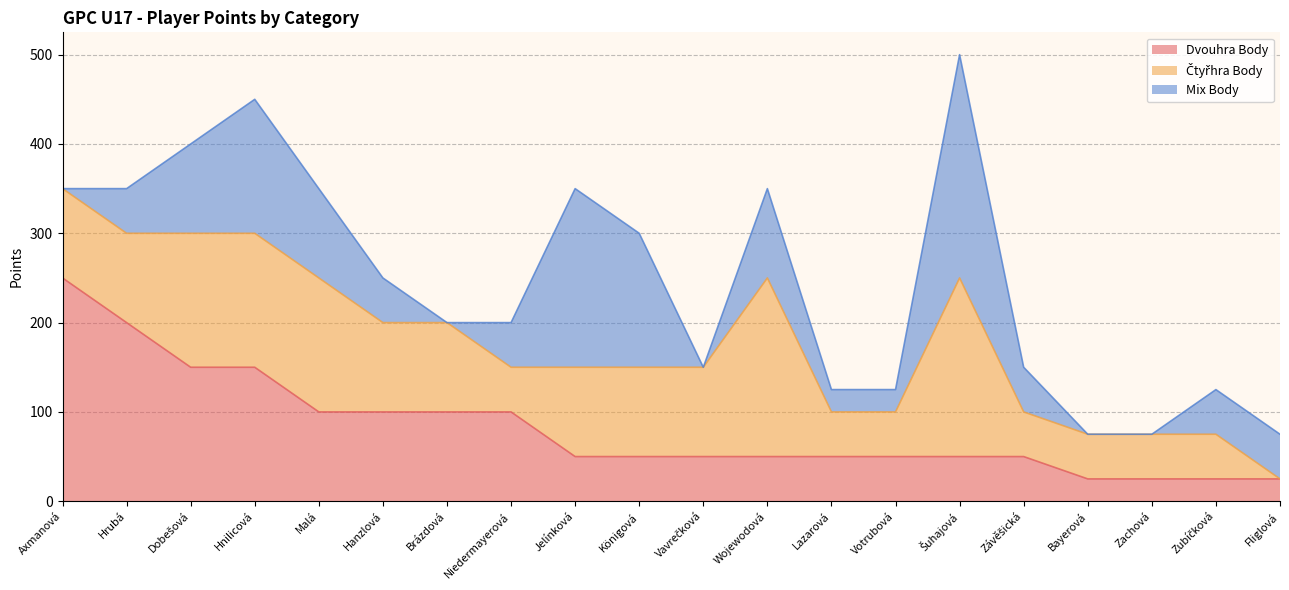

List the series in order of their overall mean, lowest first.

Mix Body, Dvouhra Body, Čtyřhra Body